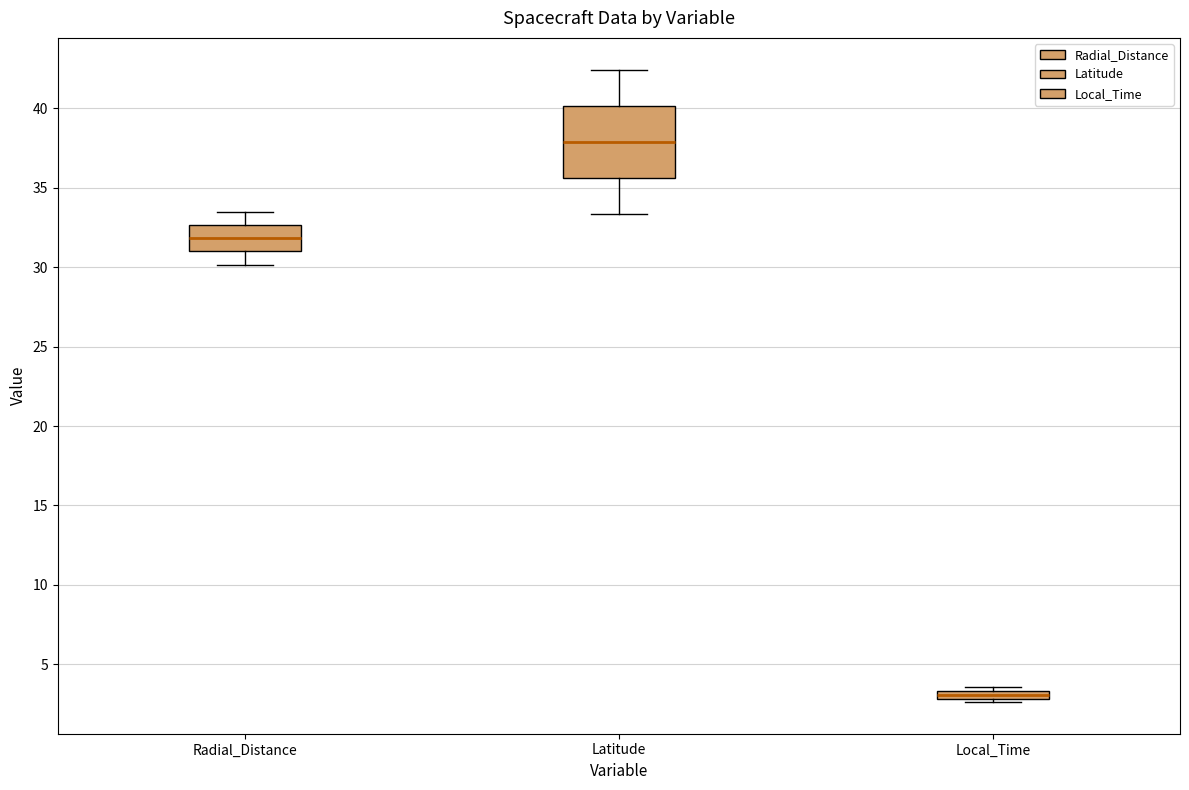

Which box is the tallest, from its lower edge to its upper edge?

Latitude